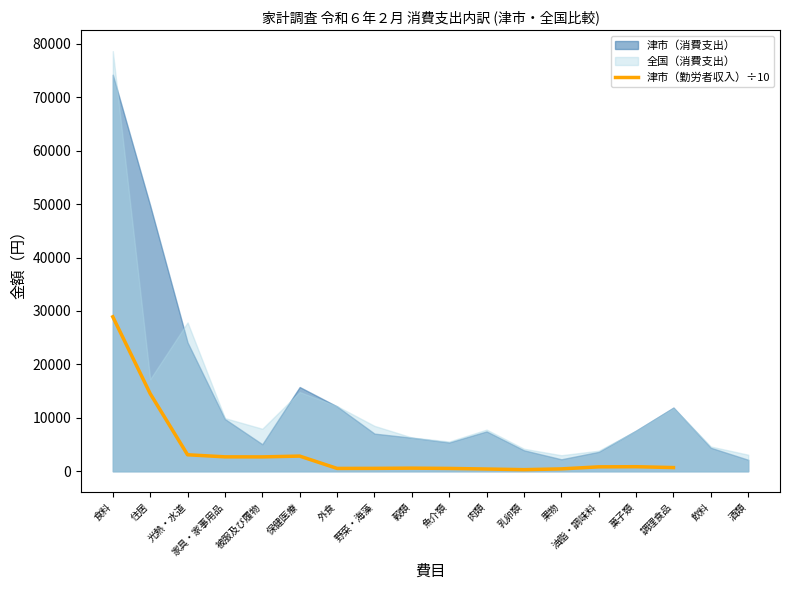

What is the difference between the values at 住居 and 乳卵類?

14229.9